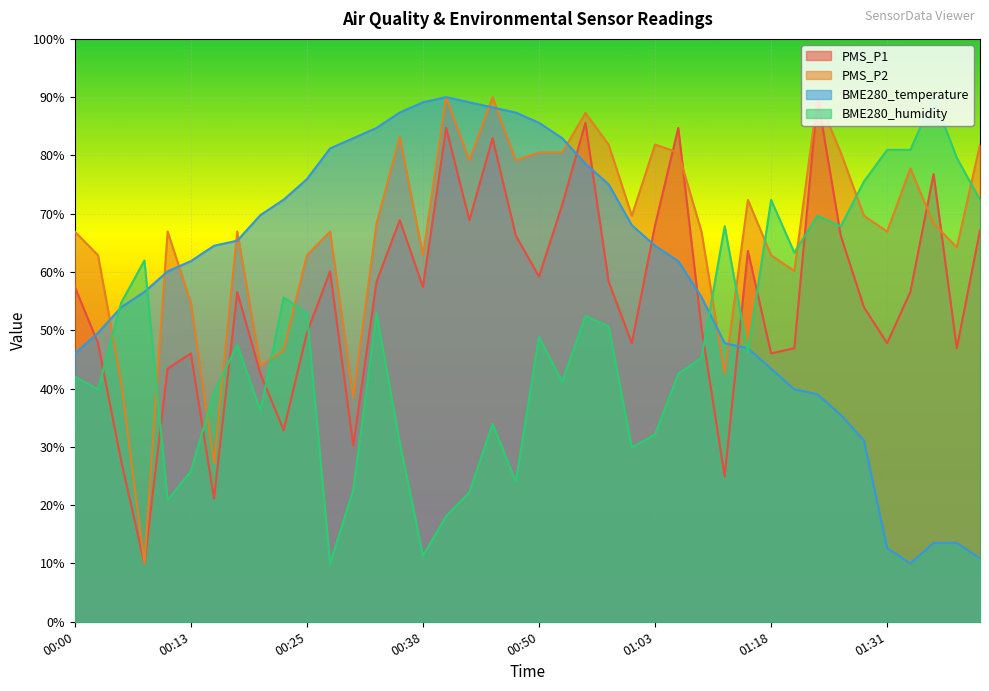

Which has a higher value, 00:00 or 00:10?

00:00